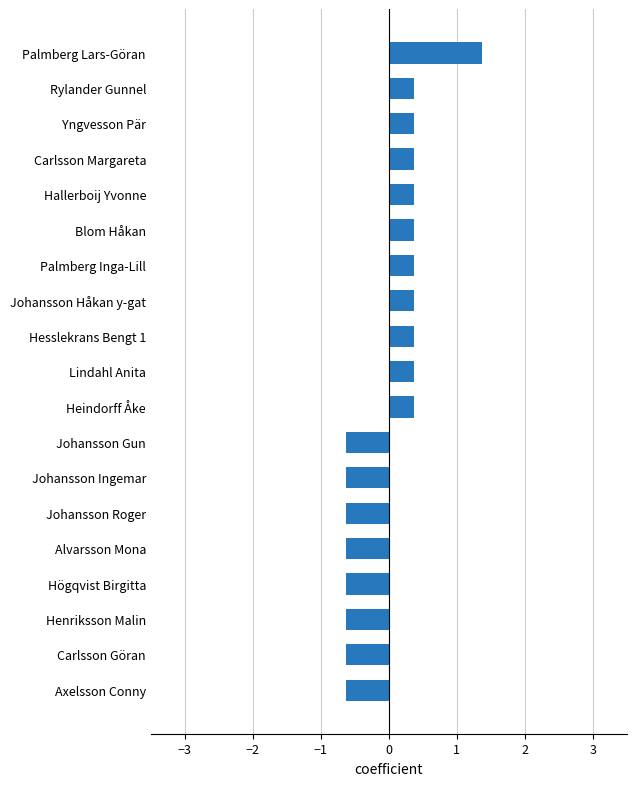

What is the change in value from Axelsson Conny to Carlsson Margareta?

+1.0